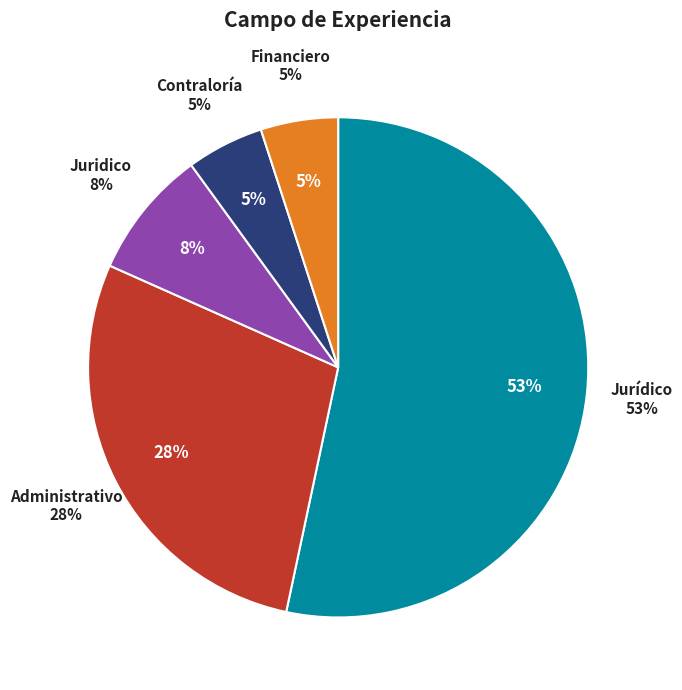

True or false: Contraloría accounts for 5% of the total.

True